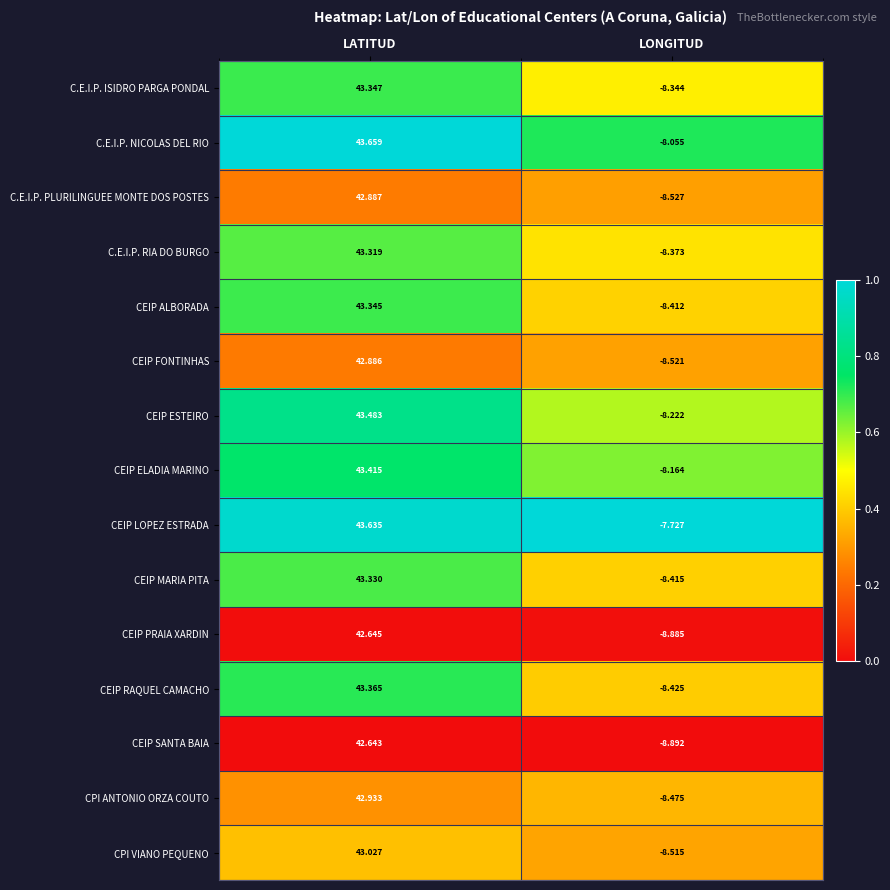

Count the number of data series in this chart.

15